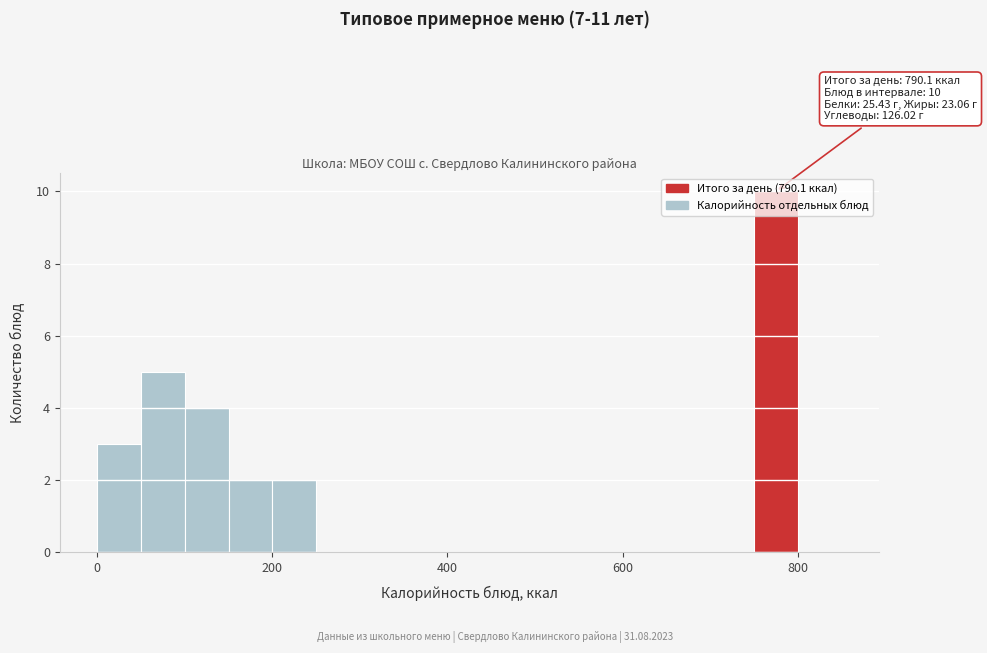

Read against the x-axis, roughly where is the centre of the tallest bar?

780